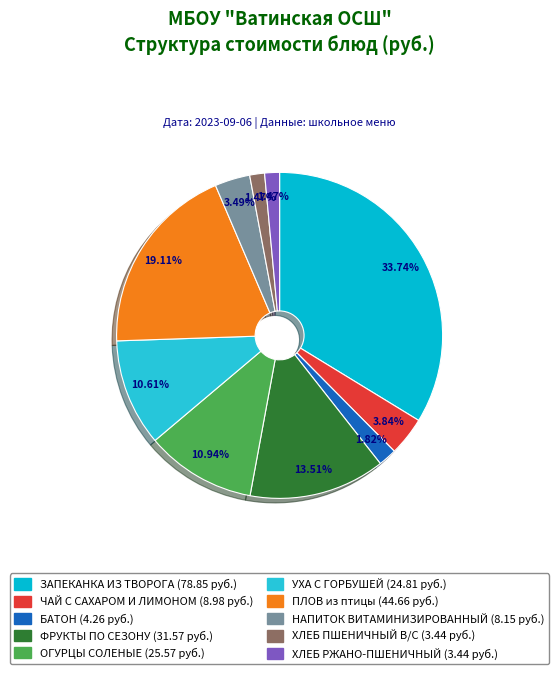

What percentage do ФРУКТЫ ПО СЕЗОНУ and НАПИТОК ВИТАМИНИЗИРОВАННЫЙ together represent?

17.0%